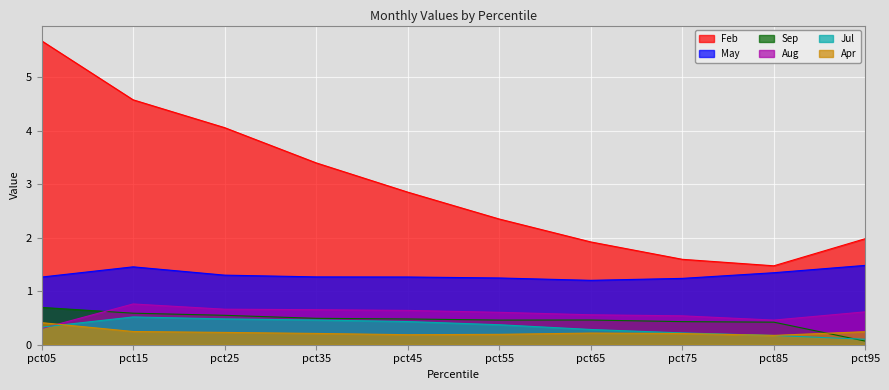

Is the value of Feb at pct45 greater than the value of Jul at pct35?

Yes